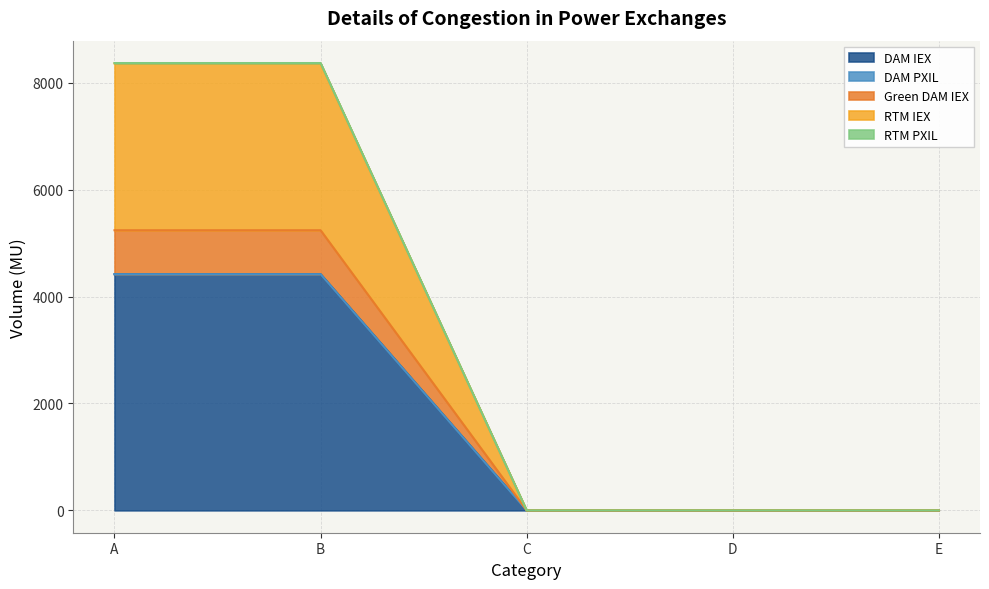

The value of DAM IEX at A is 6286.5. True or false?

False